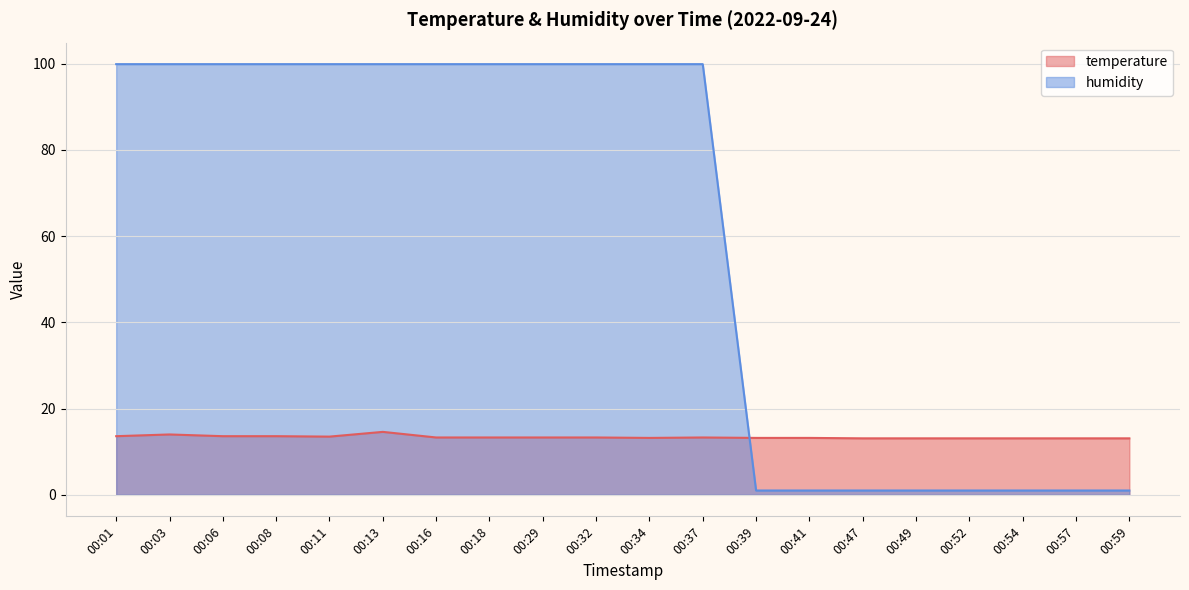

Which label corresponds to the smallest value in the chart?

00:39